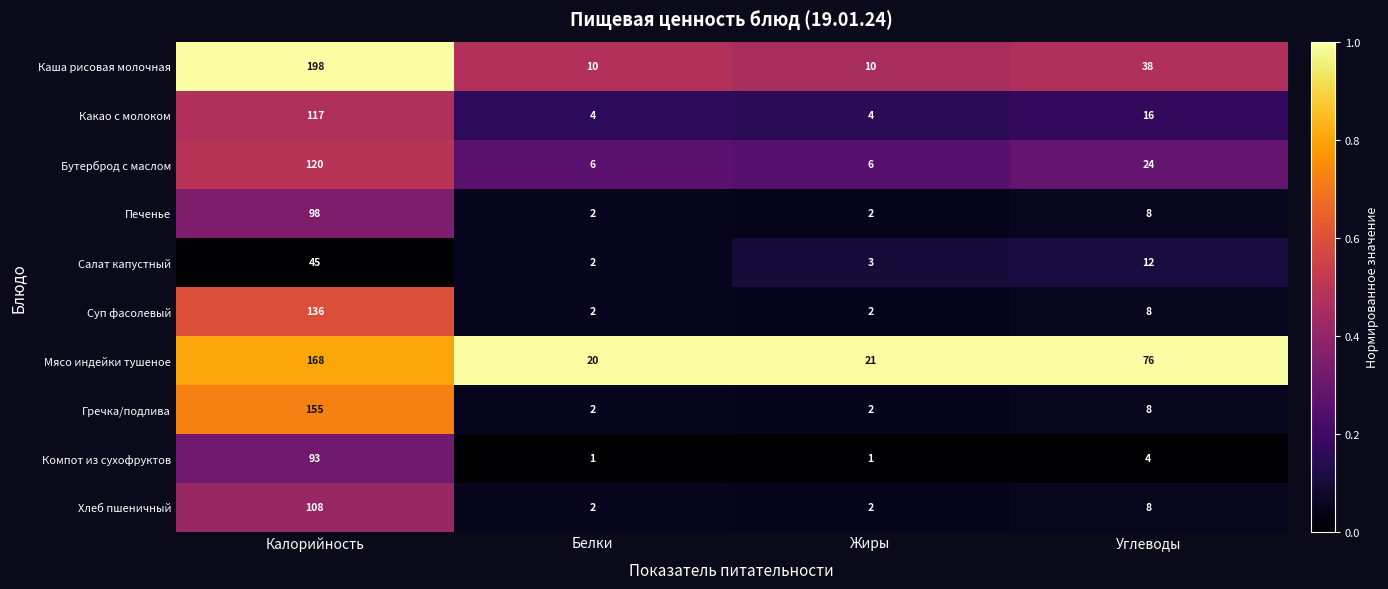

What is the difference between the highest and lowest values at Углеводы?

72